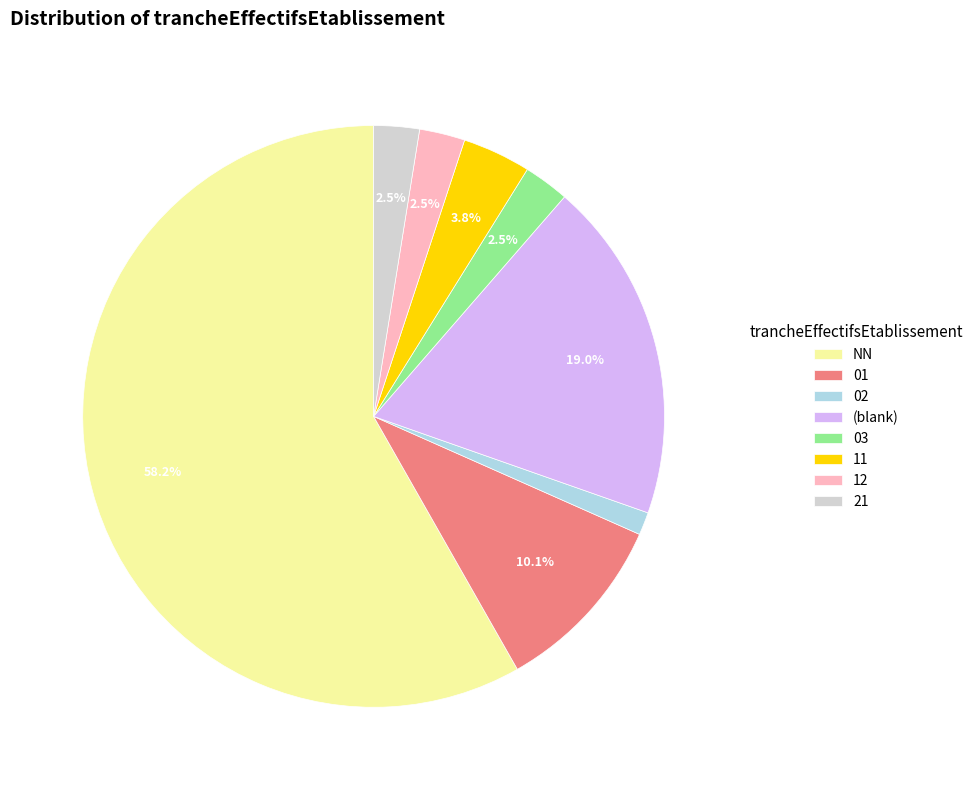

To the nearest percent, what is the combined percentage of 01 and 11?

14%